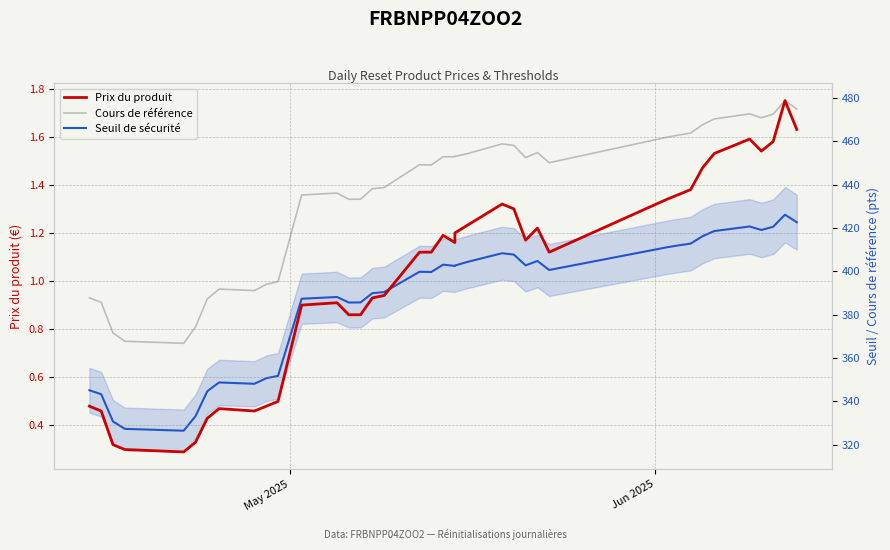

Does the chart display data point markers on the line(s)?

No